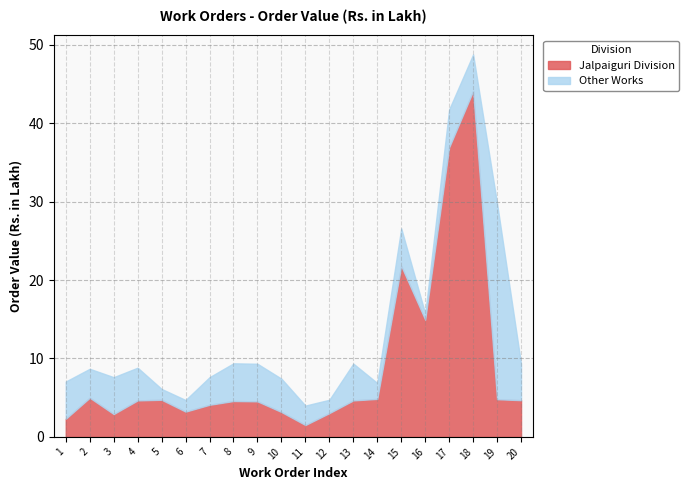

List the series in order of their overall mean, lowest first.

Other Works, Jalpaiguri Division